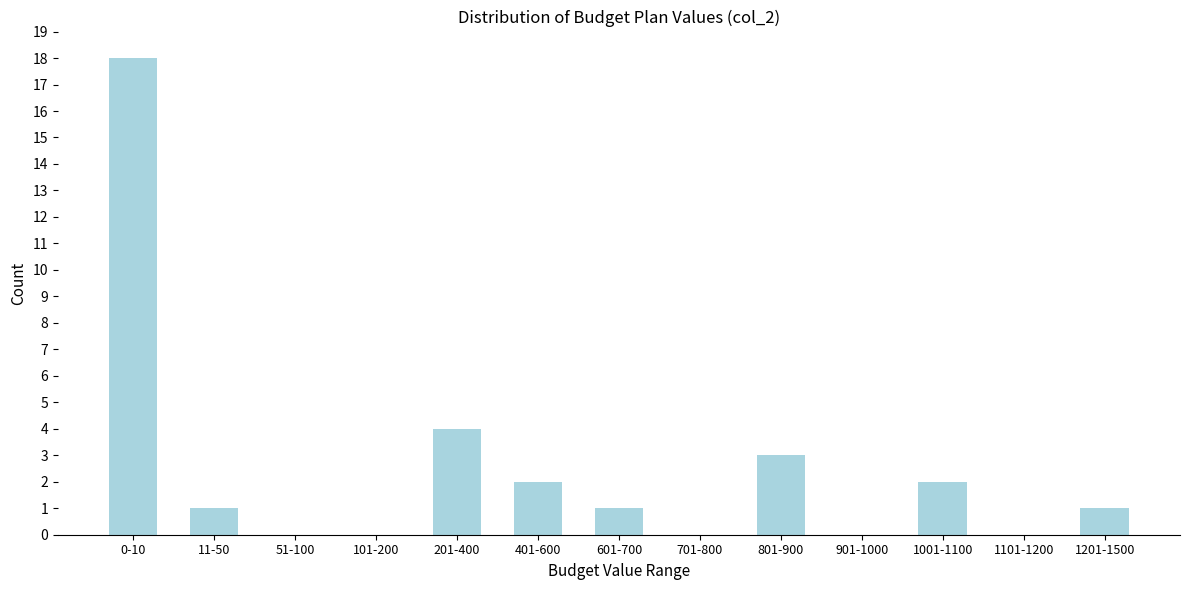

Reading left to right, list all the values displayed in this chart.

0-10=18	11-50=1	51-100=0	101-200=0	201-400=4	401-600=2	601-700=1	701-800=0	801-900=3	901-1000=0	1001-1100=2	1101-1200=0	1201-1500=1